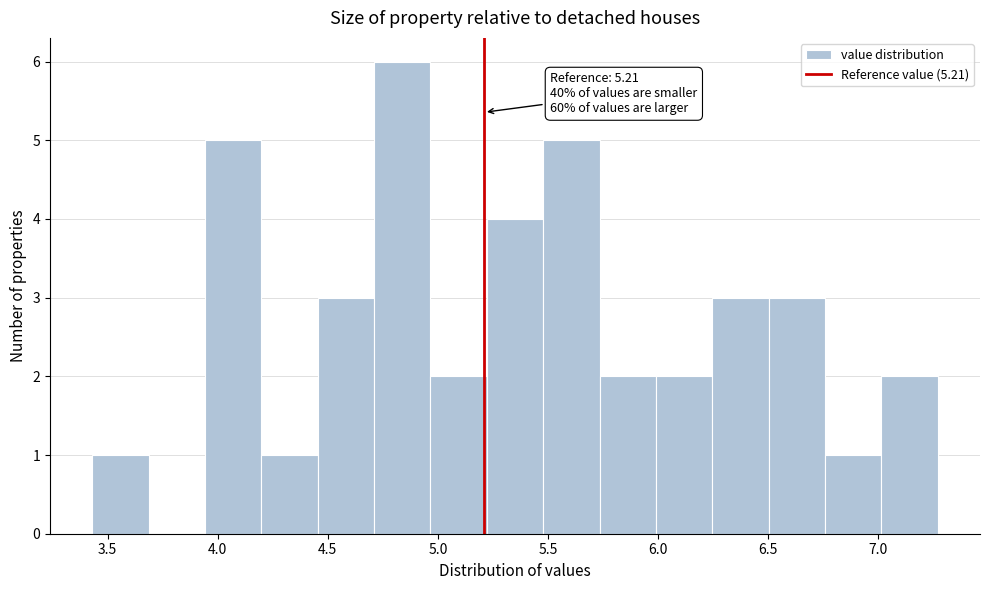

Which range on the x-axis has the tallest bar?

4.70 to 4.95